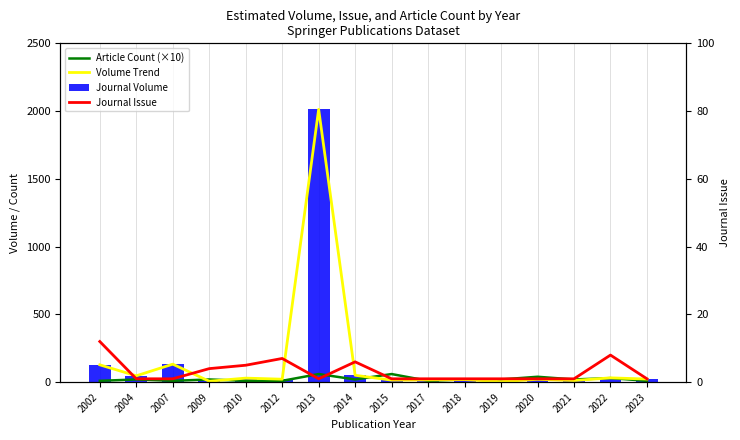

Rank the series by their maximum value, from lowest to highest.

Journal Issue, Article Count (×10), Volume Trend, Journal Volume